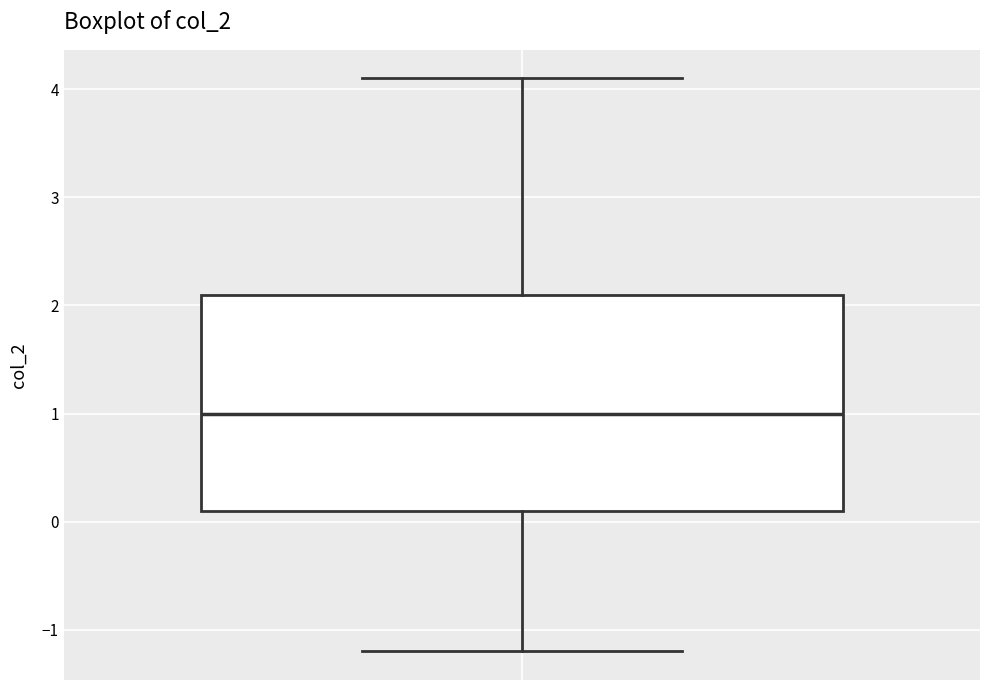

Where does the upper whisker of the box end on the y-axis? The values are not printed on the chart, so give them approximately, as read against the axis.

4.1